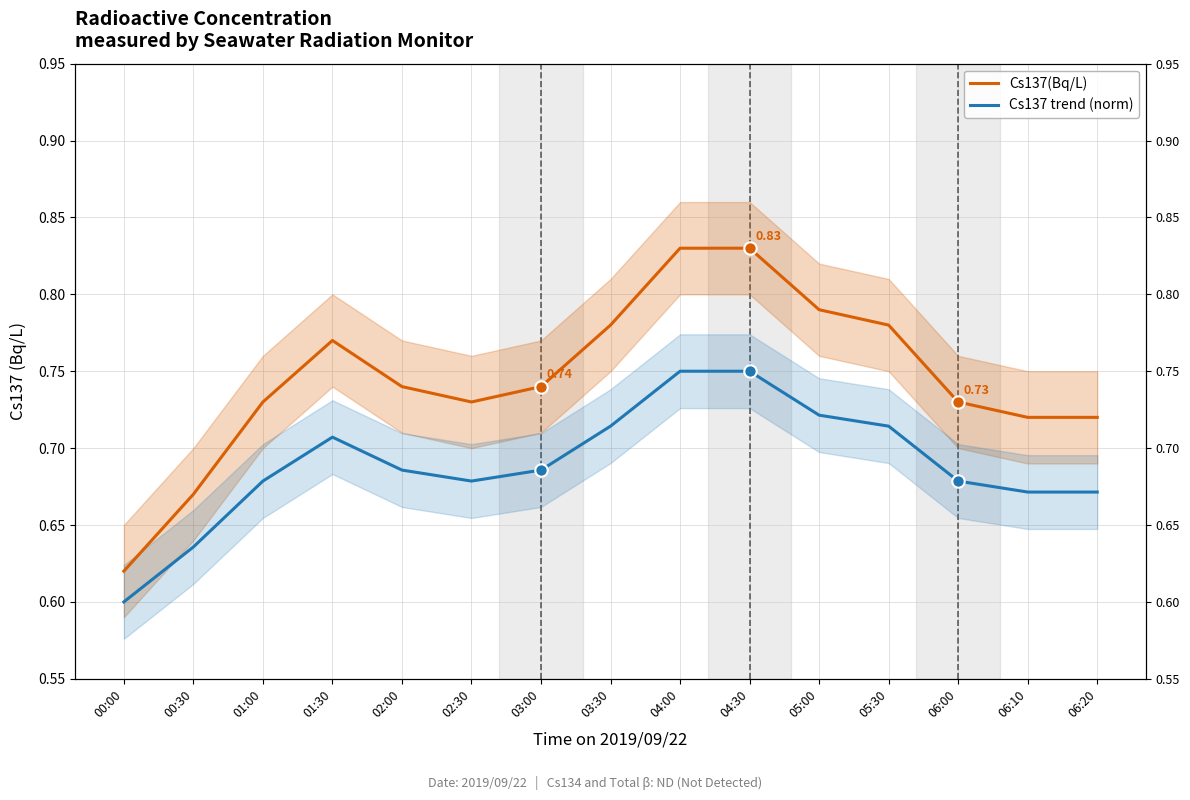

At which category is the sum across all series the highest?

04:00